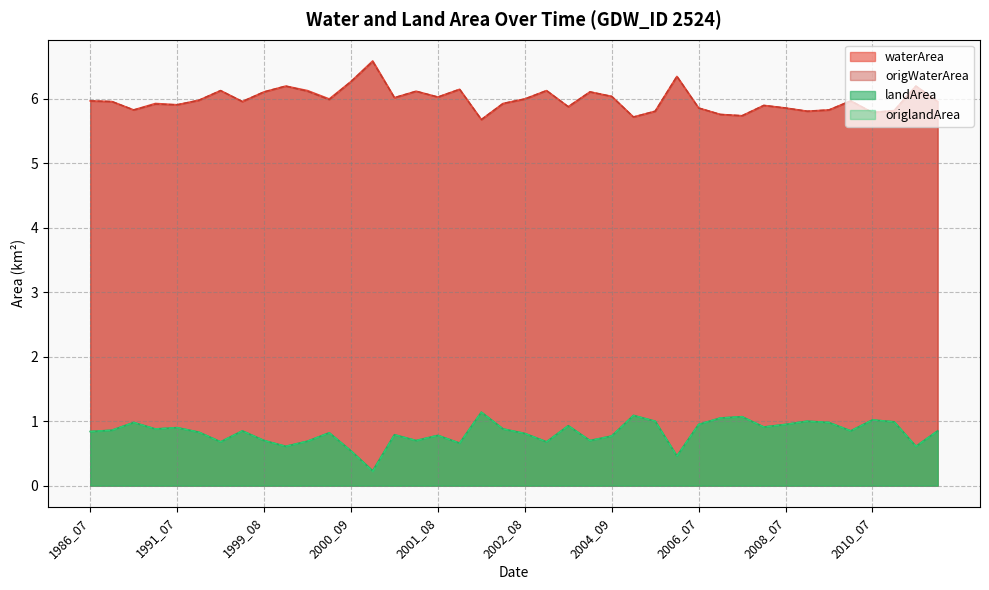

Is the value of origlandArea at 2010_06 greater than the value of origWaterArea at 2010_09?

No